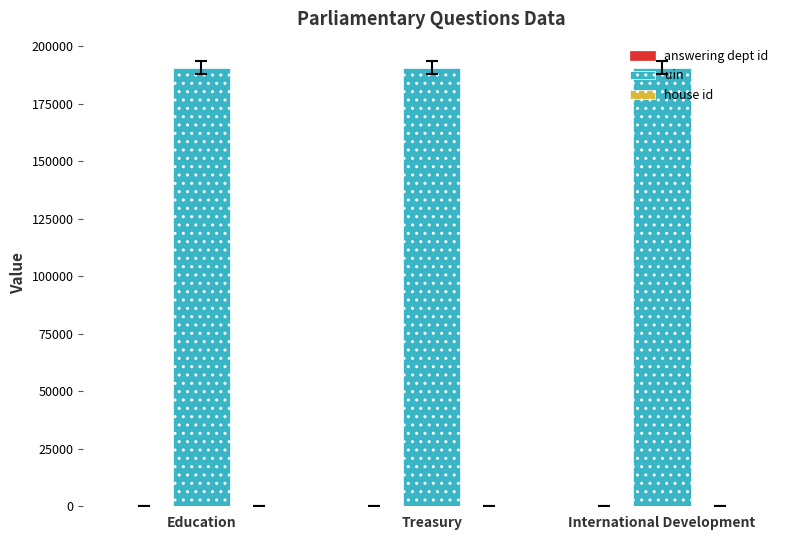

Is it true that uin equals 317536 at Education?

False